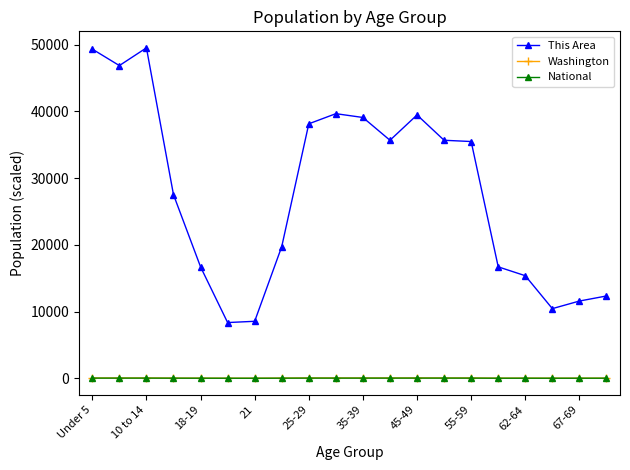

True or false: Washington and This Area cross at least once.

False